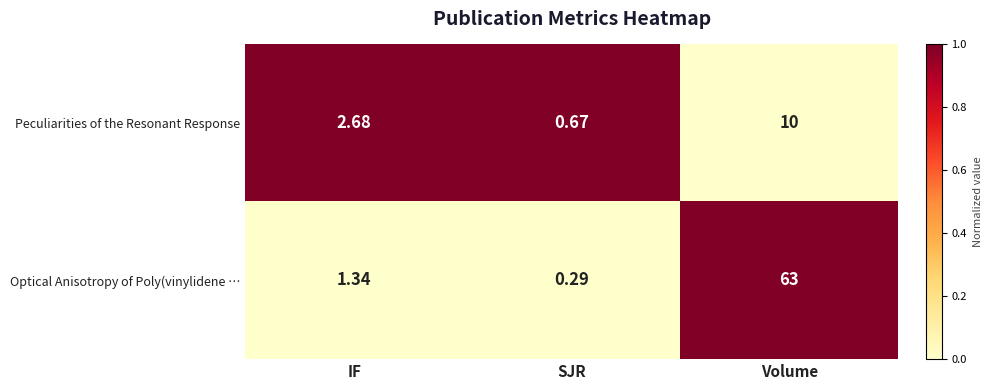

Rank the series by their maximum value, from highest to lowest.

Optical Anisotropy of Poly(vinylidene …, Peculiarities of the Resonant Response